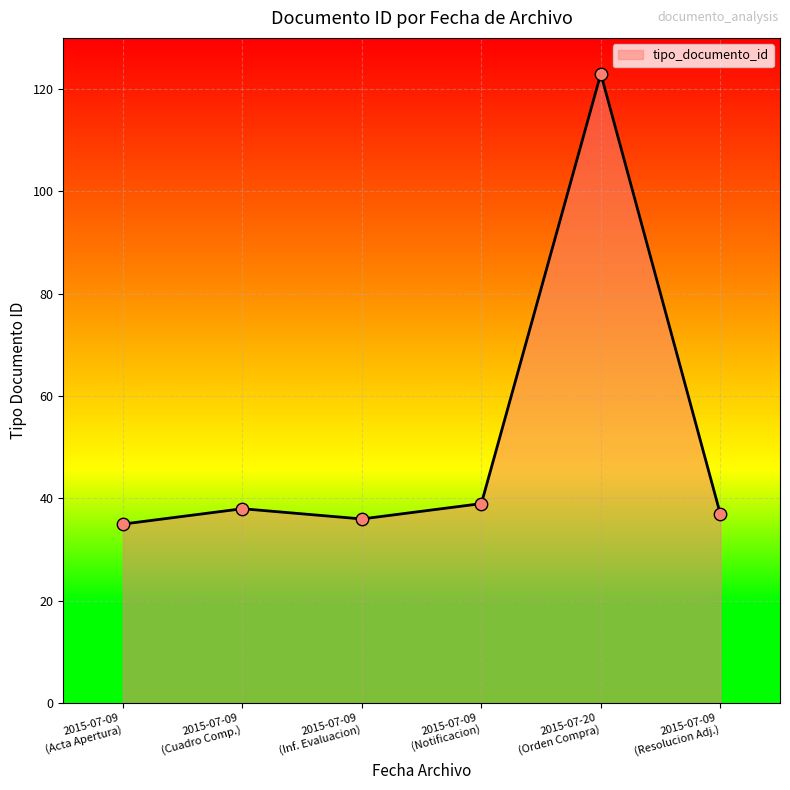

What is the sum of all values?

308